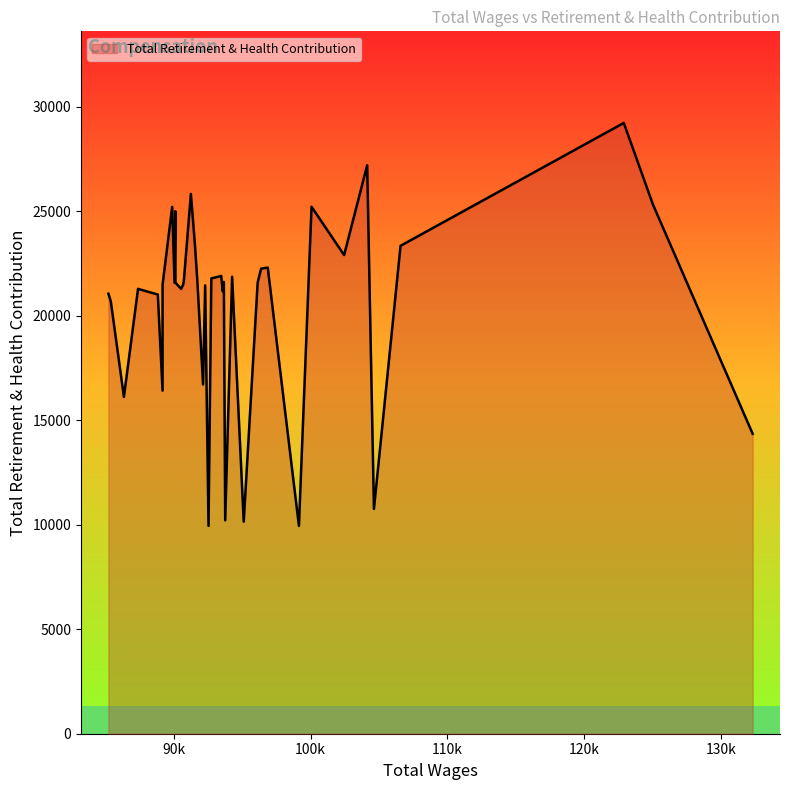

What is the difference between the second highest and second lowest values?

17260